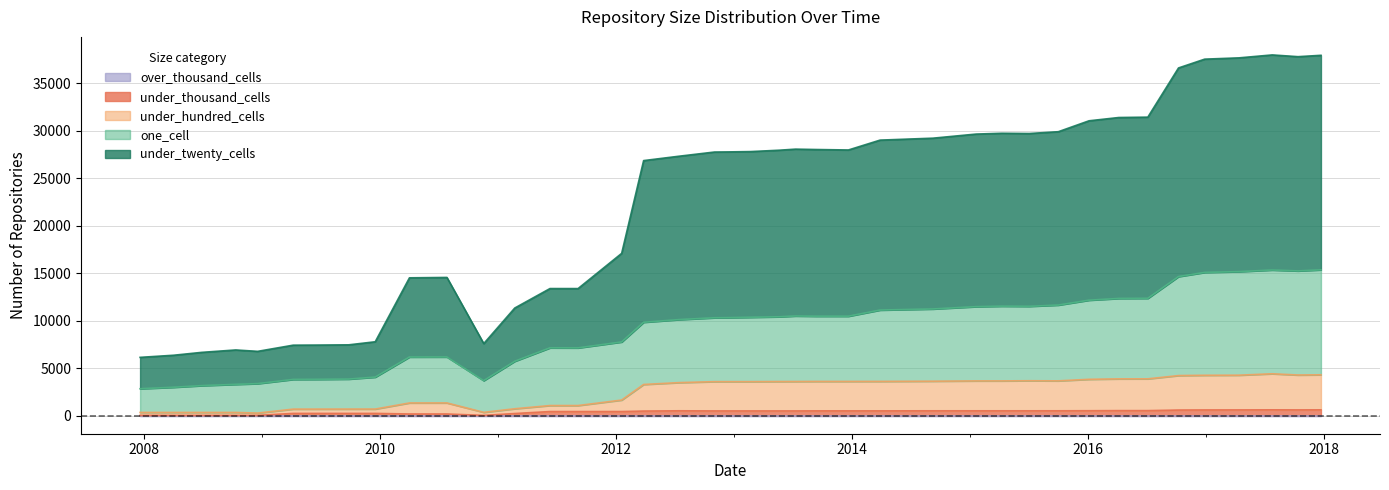

Is the value of one_cell at 38 greater than the value of under_hundred_cells at 13?

Yes